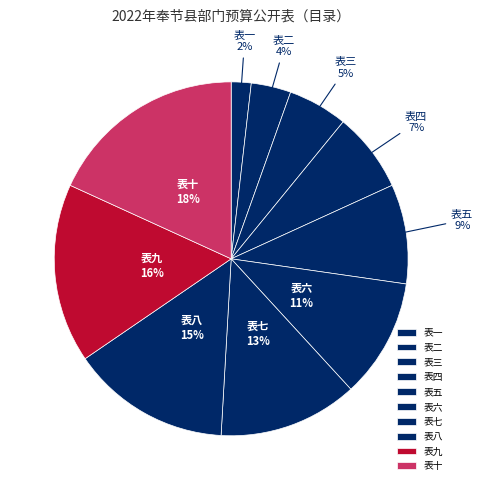

Is the sum of 表九 and 表六 greater than half?

No